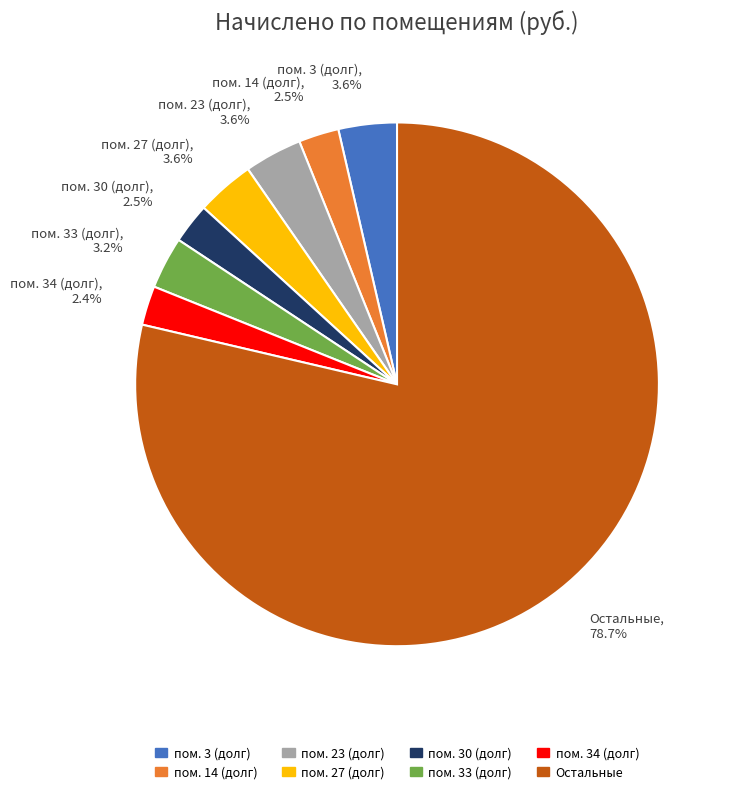

Is there a majority slice in this chart?

Yes